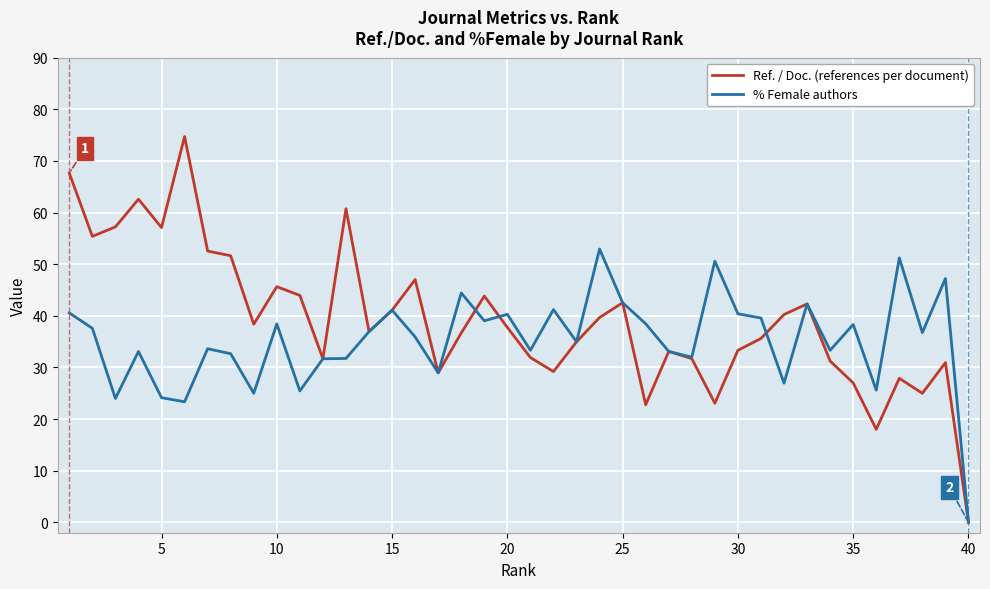

In % Female authors, how many points are lower than both neighbors (excluding endpoints)?

13